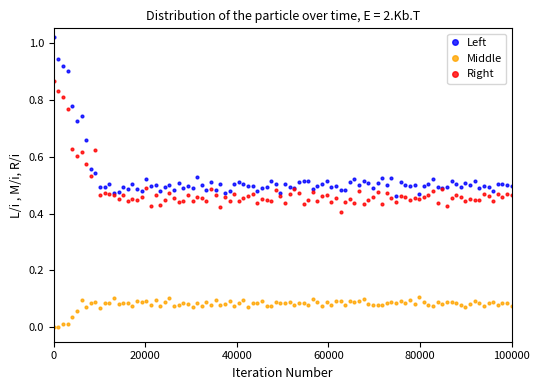

Which series has the largest total across all categories?

Left